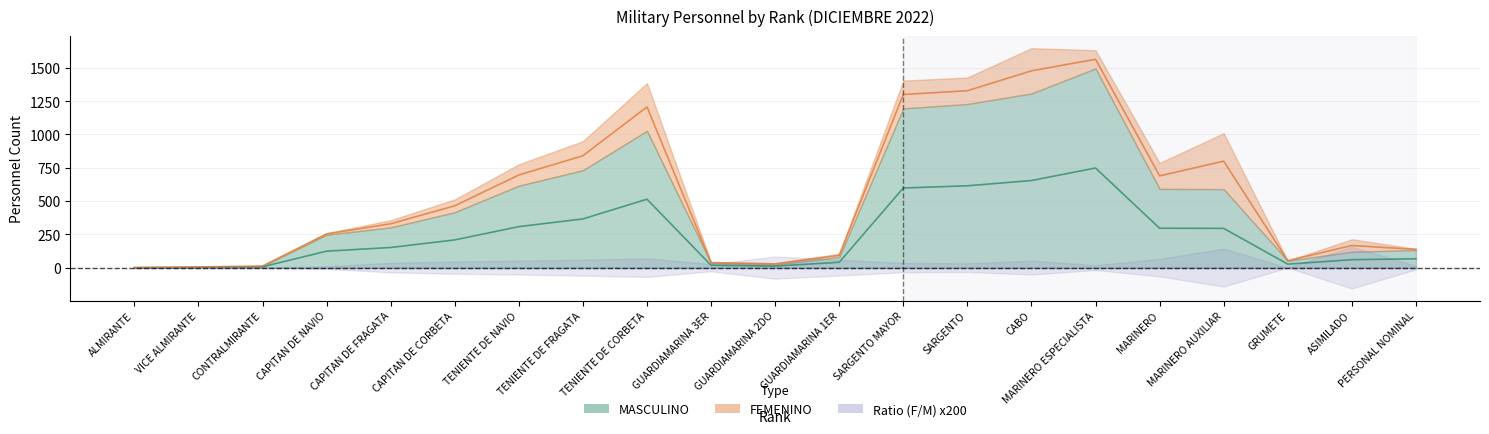

What is the maximum value shown in the chart?

747.5